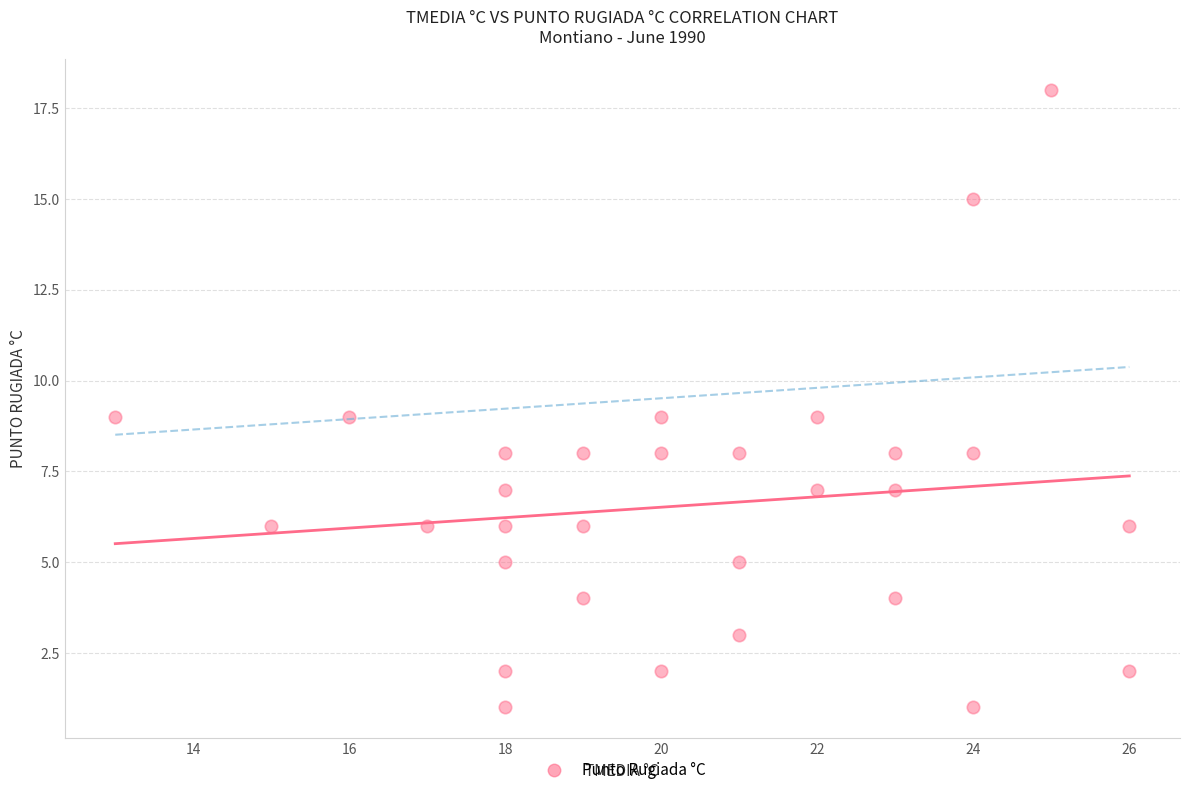

What is the range of Y values (max minus min)?

17